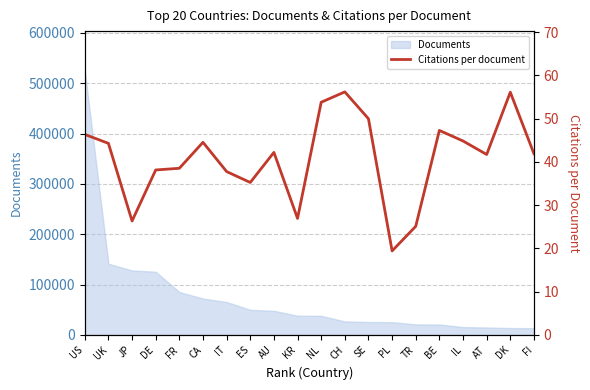

List the labels in order of value, largest first.

CH, DK, NL, SE, BE, US, IL, CA, UK, AU, FI, AT, FR, DE, IT, ES, KR, JP, TR, PL